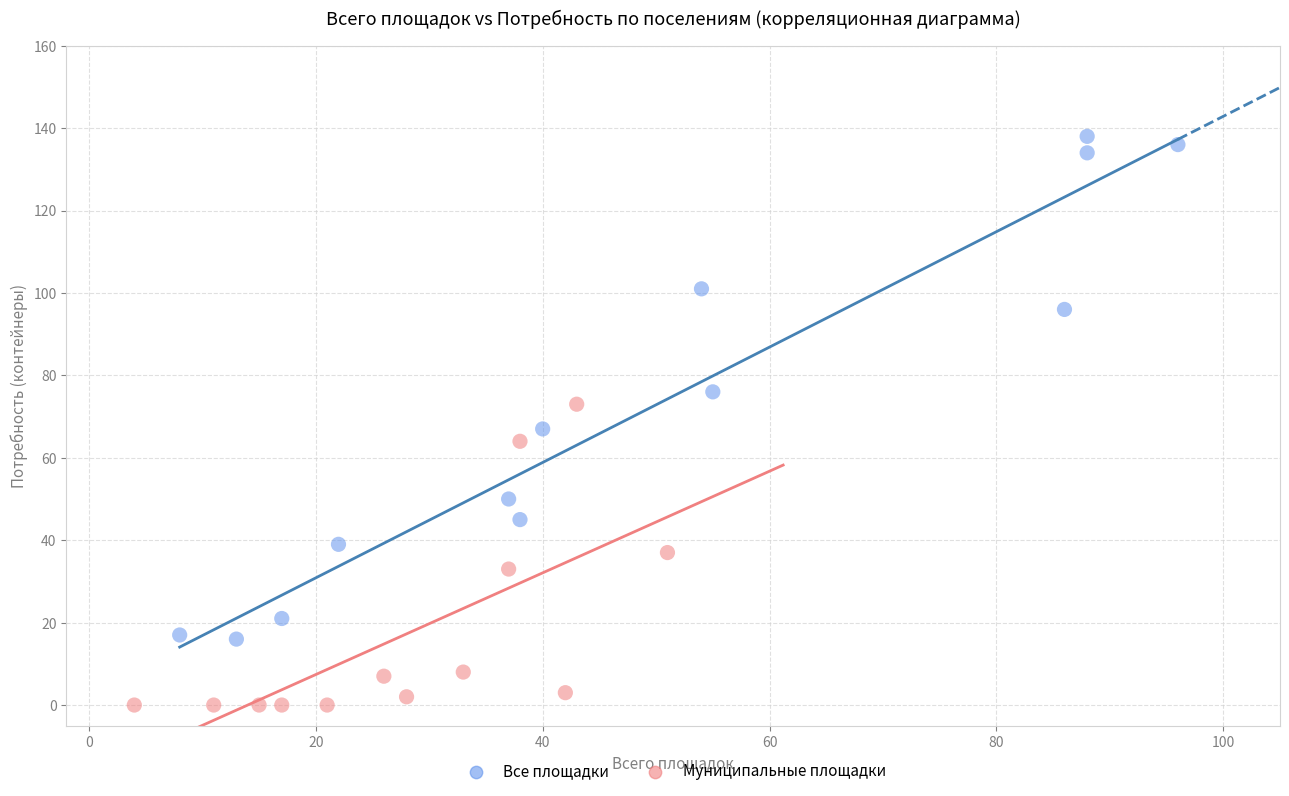

Which series contains the highest Y value?

Все площадки